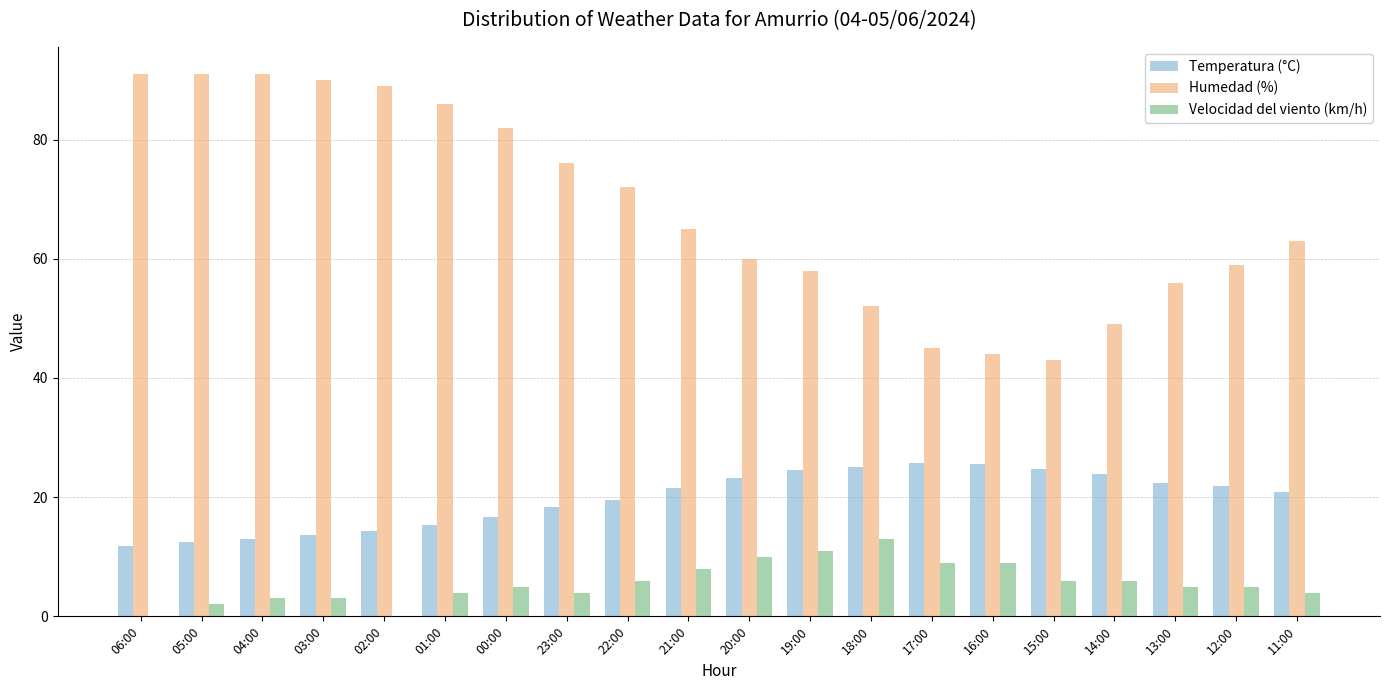

The value of Velocidad del viento (km/h) at 22:00 is 6.0. True or false?

True